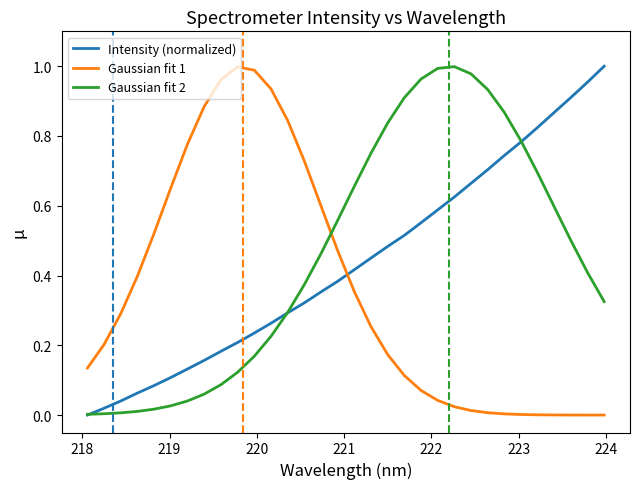

List the series in order of their overall mean, highest first.

Gaussian fit 2, Intensity (normalized), Gaussian fit 1